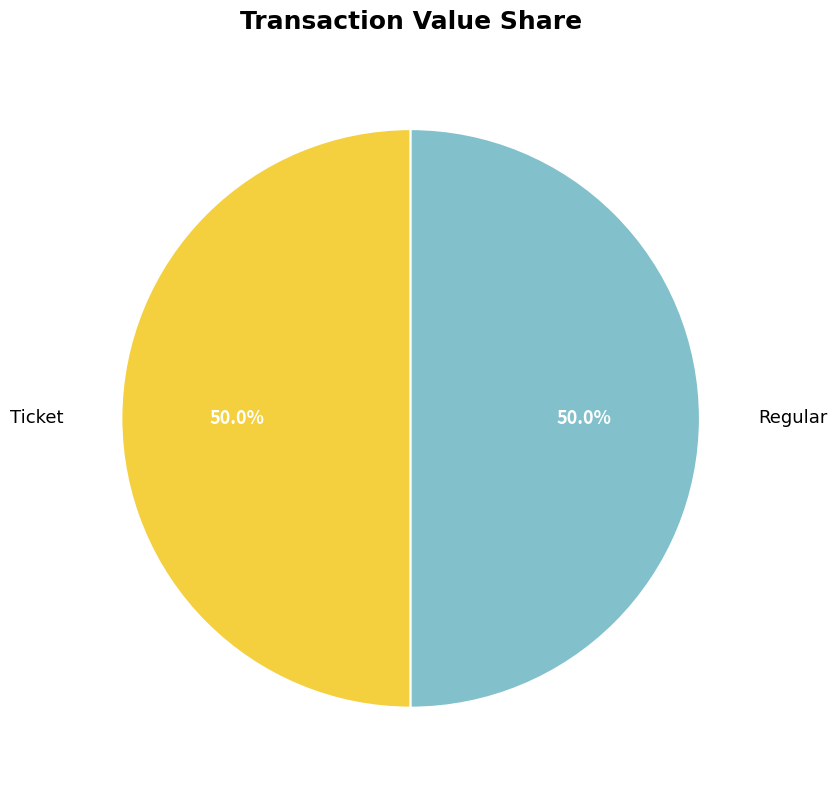

What percentage do Ticket and Regular together represent?

100.0%